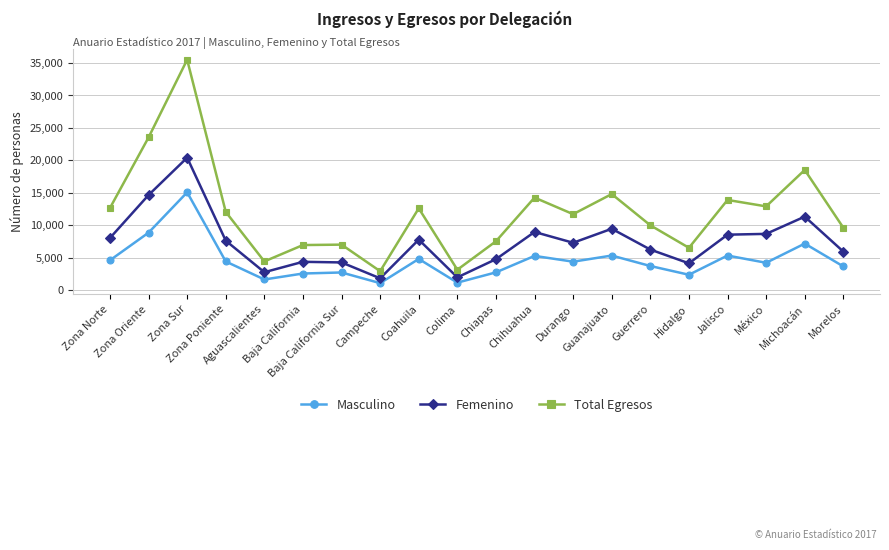

Where is Total Egresos nearest to the value 19224?

Michoacán